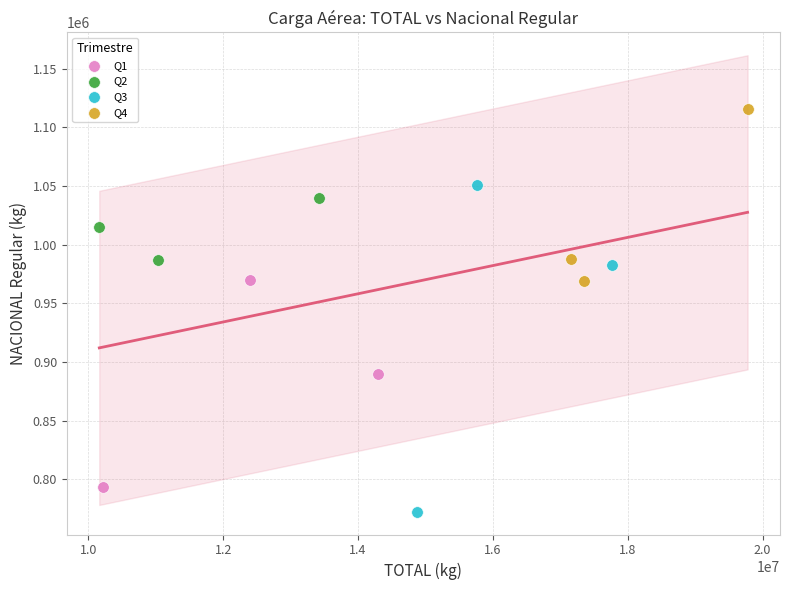

Which series contains the highest Y value?

Q4